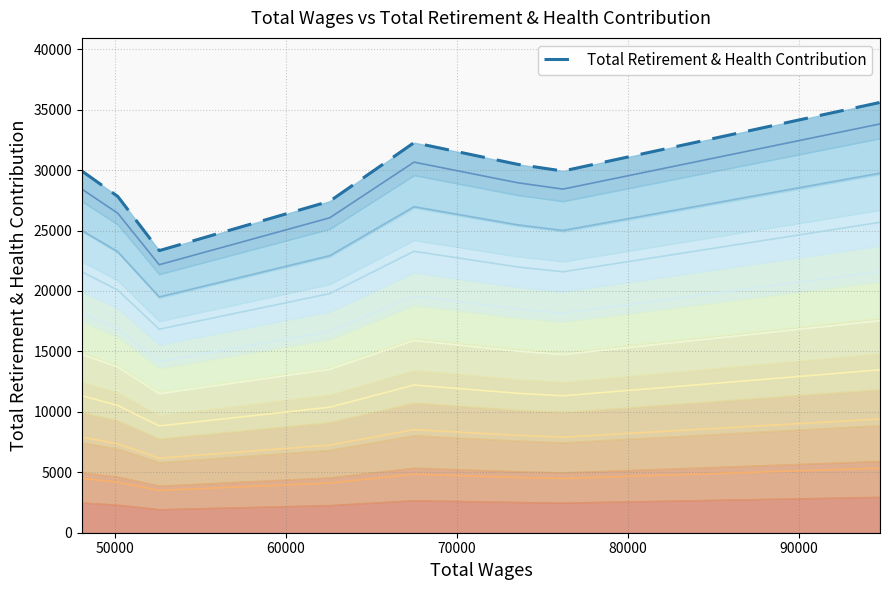

Does the chart display data point markers on the line(s)?

No